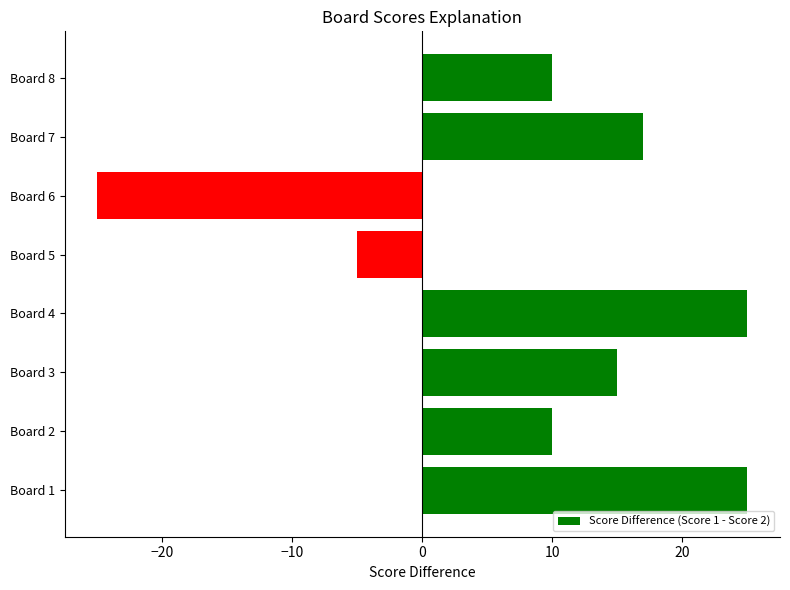

What is the sum of all values?

72